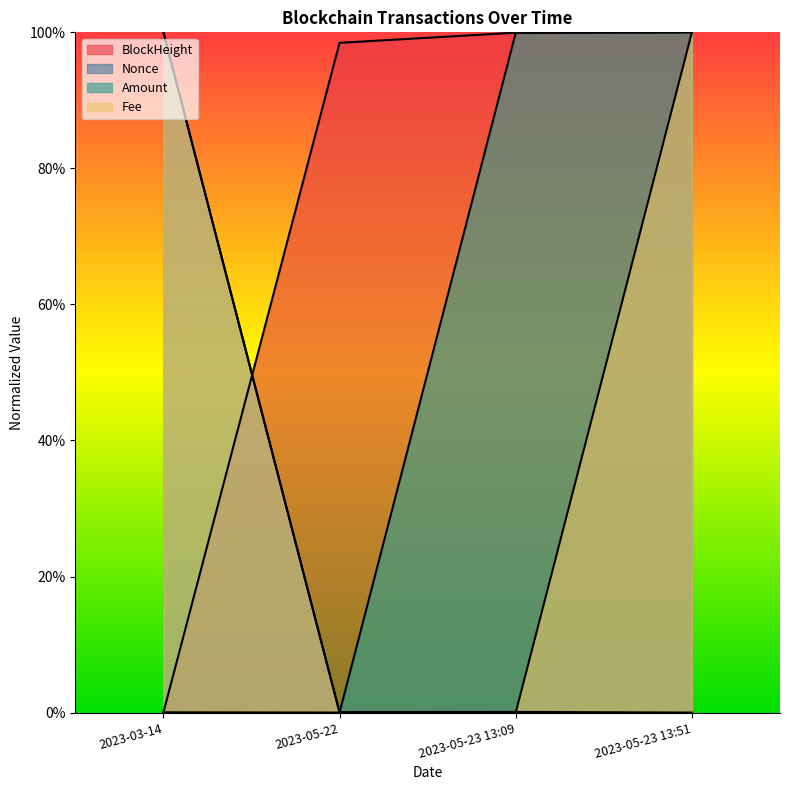

At 2023-05-23 13:51, list the series in order from largest to smallest.

BlockHeight, Amount, Fee, Nonce